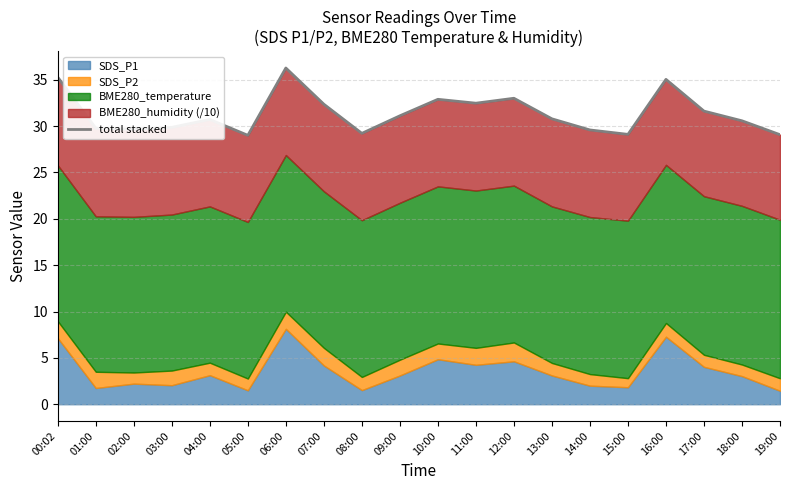

What is the sum of all values?

627.4